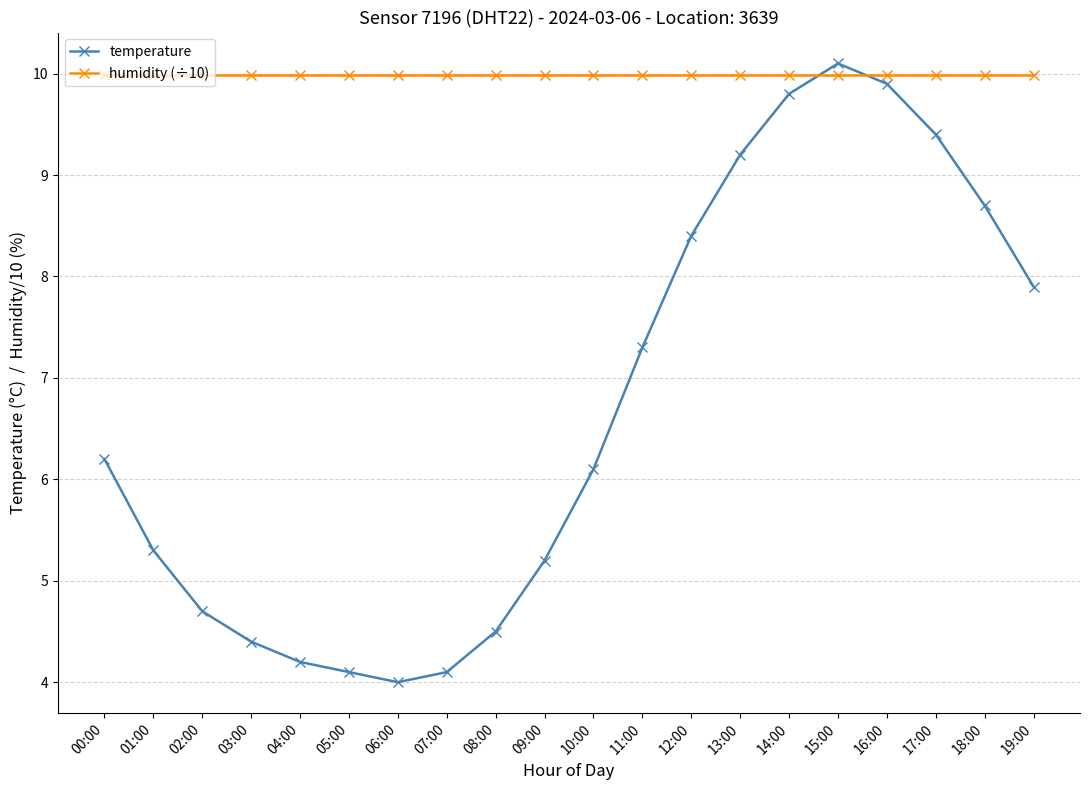

What is the value of the temperature point at the 18th from the left?

9.4